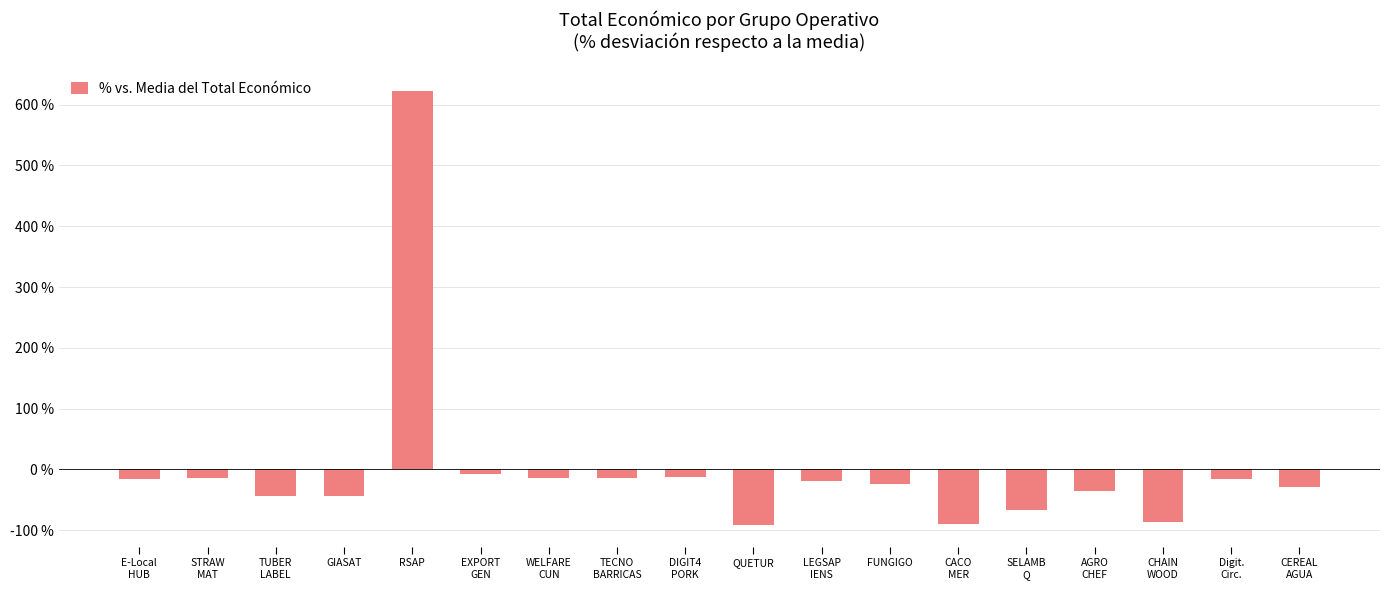

What is the smallest value displayed?

-91.4